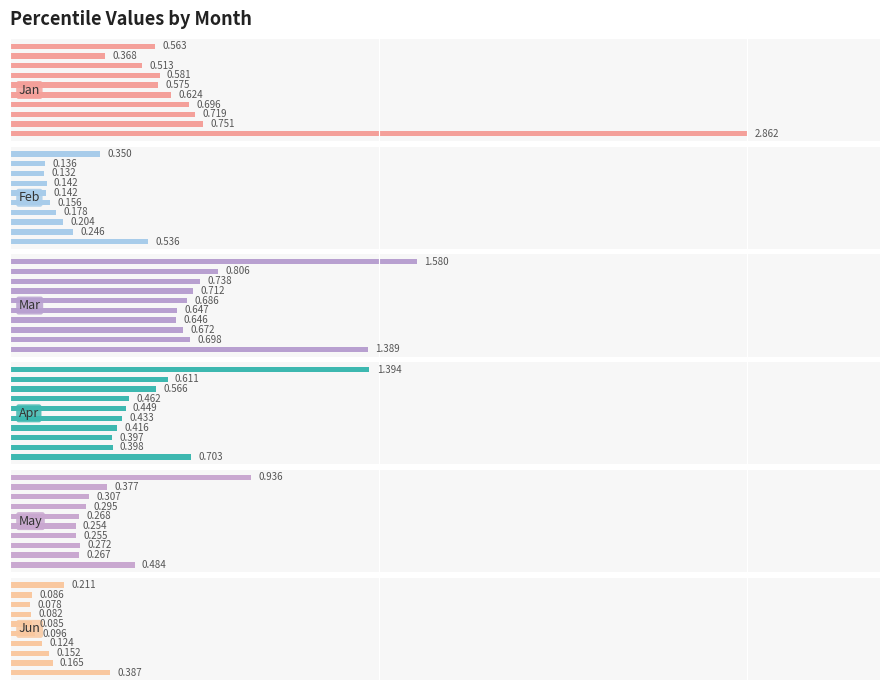

Reading left to right, what are all the values shown in this chart?

Jan: 2.9	0.8	0.7	0.7	0.6	0.6	0.6	0.5	0.4	0.6
Feb: 0.5	0.2	0.2	0.2	0.2	0.1	0.1	0.1	0.1	0.4
Mar: 1.4	0.7	0.7	0.6	0.6	0.7	0.7	0.7	0.8	1.6
Apr: 0.7	0.4	0.4	0.4	0.4	0.4	0.5	0.6	0.6	1.4
May: 0.5	0.3	0.3	0.3	0.3	0.3	0.3	0.3	0.4	0.9
Jun: 0.4	0.2	0.2	0.1	0.1	0.1	0.1	0.1	0.1	0.2